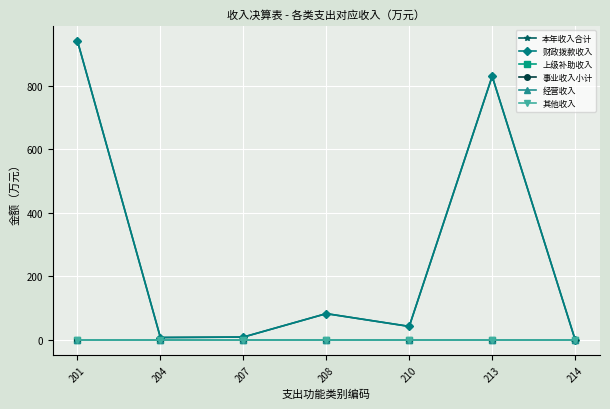

At how many categories does at least one series exceed 789?

2